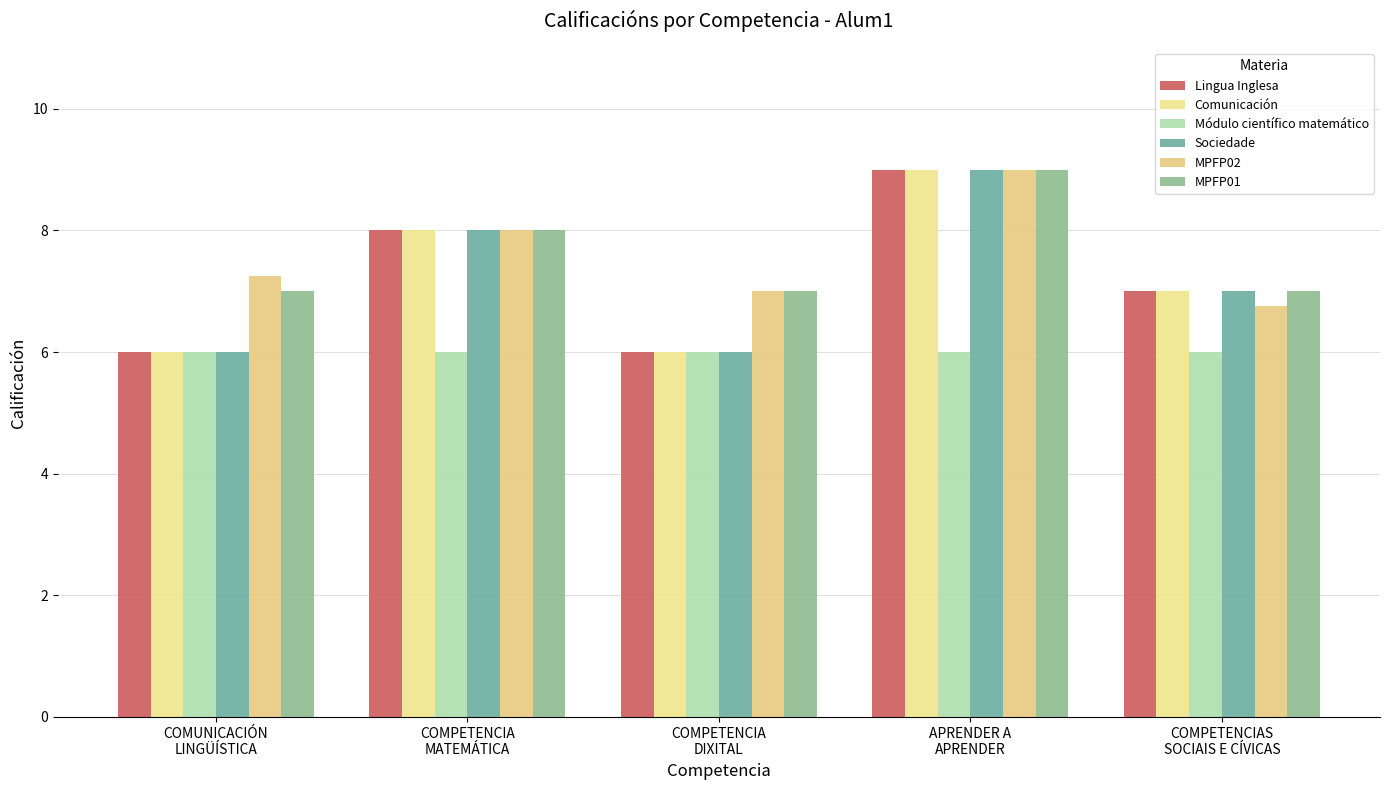

Between COMPETENCIA
MATEMÁTICA and COMPETENCIA
DIXITAL, which series saw the biggest shift?

Lingua Inglesa